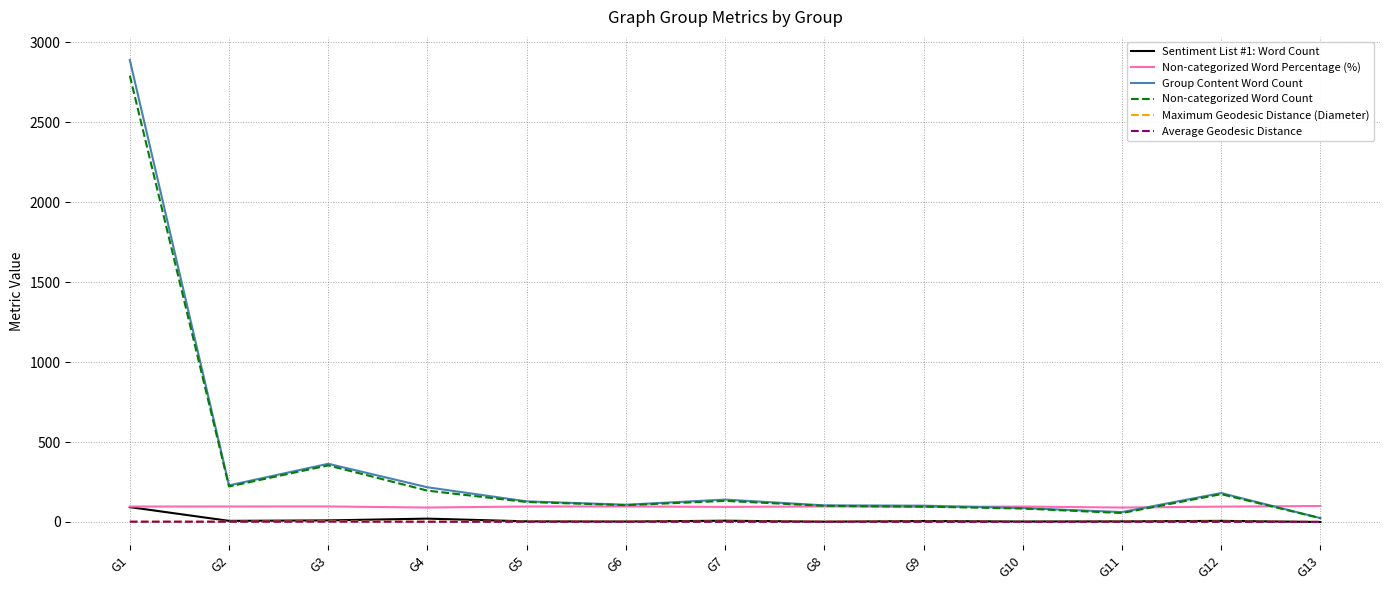

Which label corresponds to the largest value in the chart?

G1